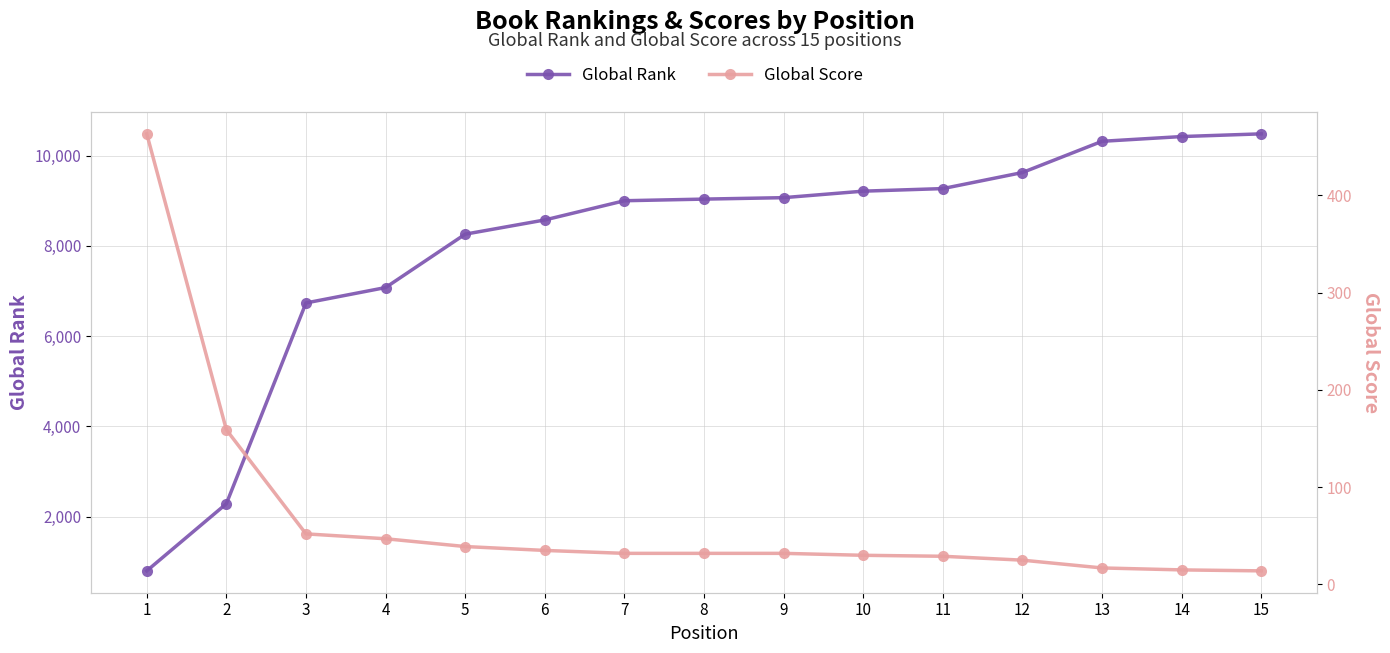

What is the difference between the highest and lowest values at 3?

6683